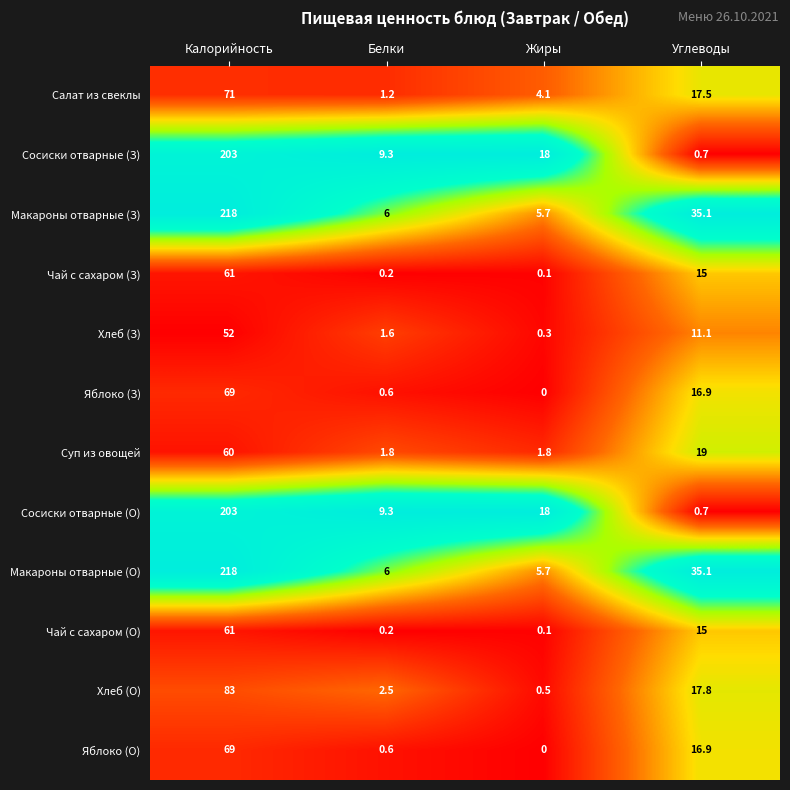

What is the sum of the Сосиски отварные (О) values at Калорийность and Белки?

212.3